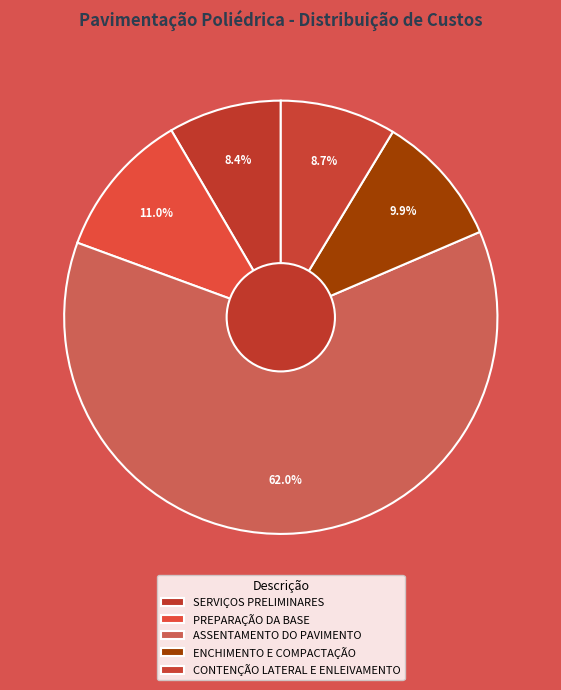

Count the number of slices in the pie.

5